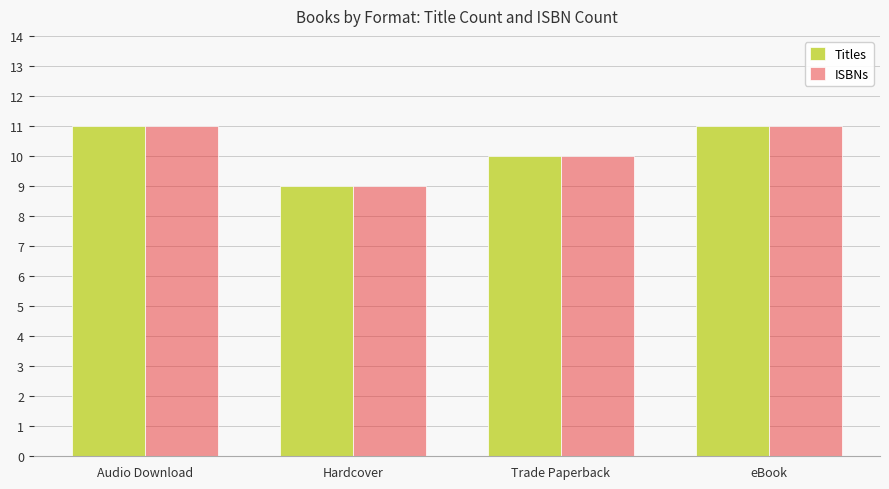

What are all the series names shown in the legend?

Titles, ISBNs